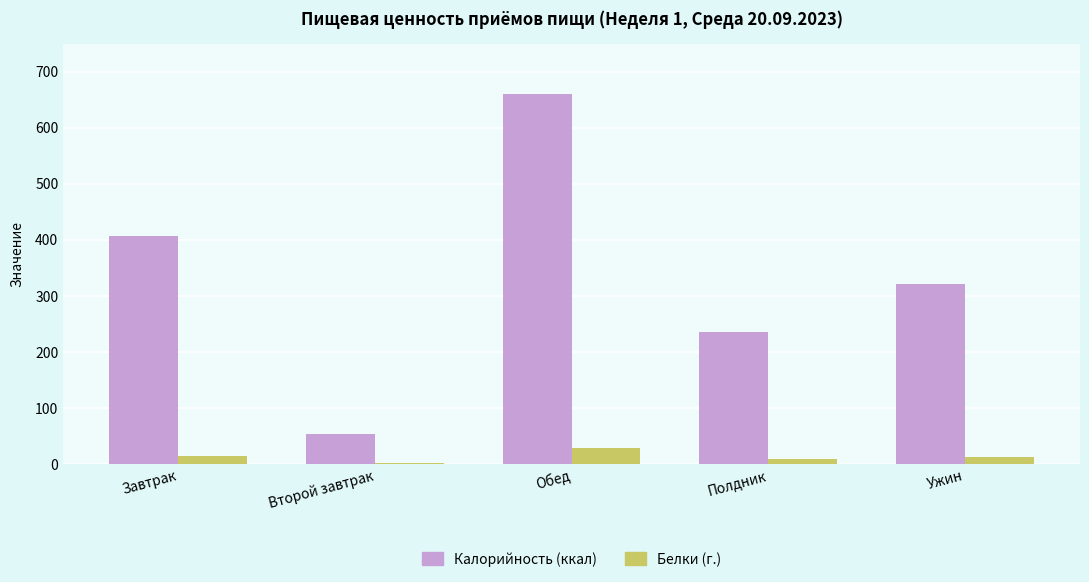

The Калорийность (ккал) series shows 406.1 at Завтрак. True or false?

True